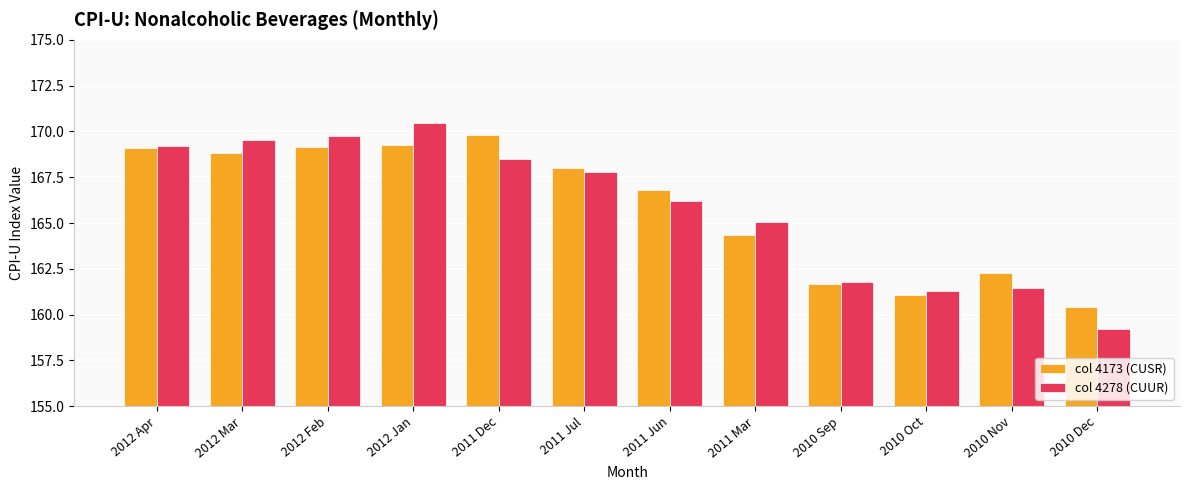

What is the difference between the second highest and minimum values in the col 4173 (CUSR) series?

8.8